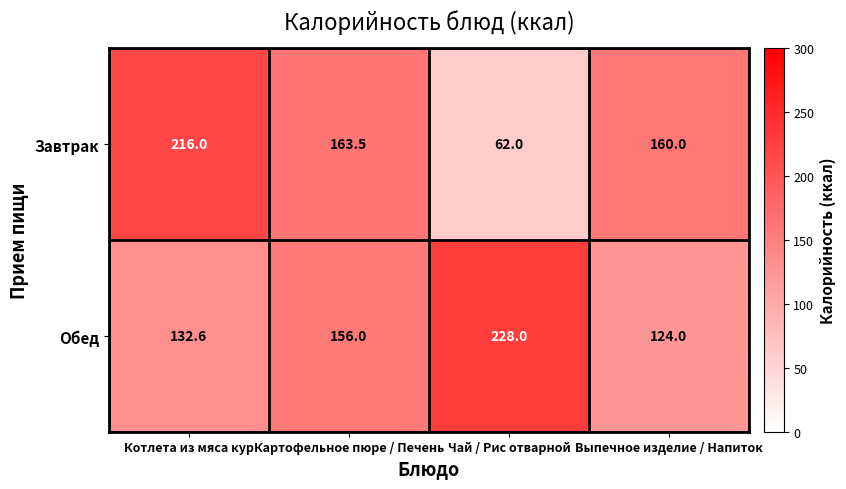

What is the difference between the Обед values at Котлета из мяса кур and Чай / Рис отварной?

95.4